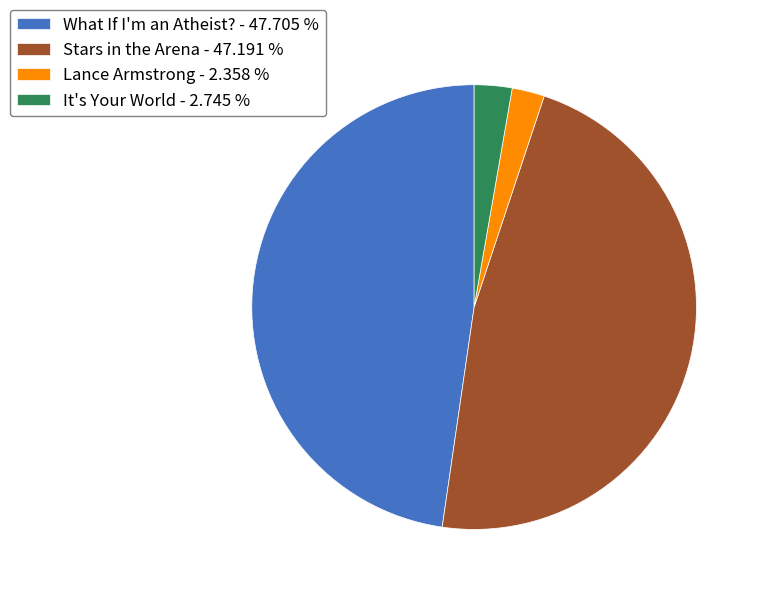

Count the number of slices in the pie.

4